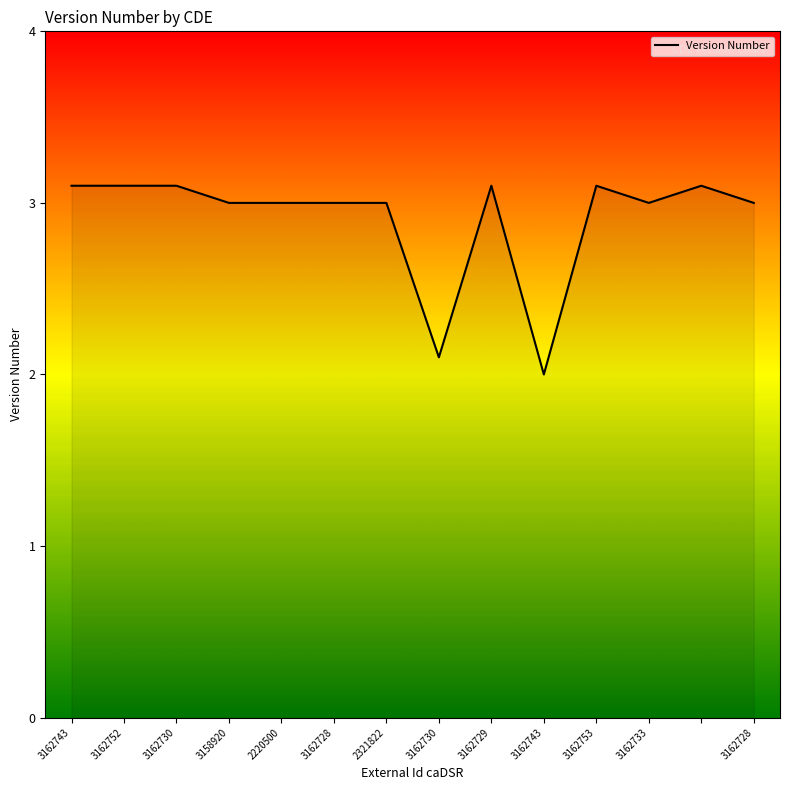

What is the minimum value shown in the chart?

2.0